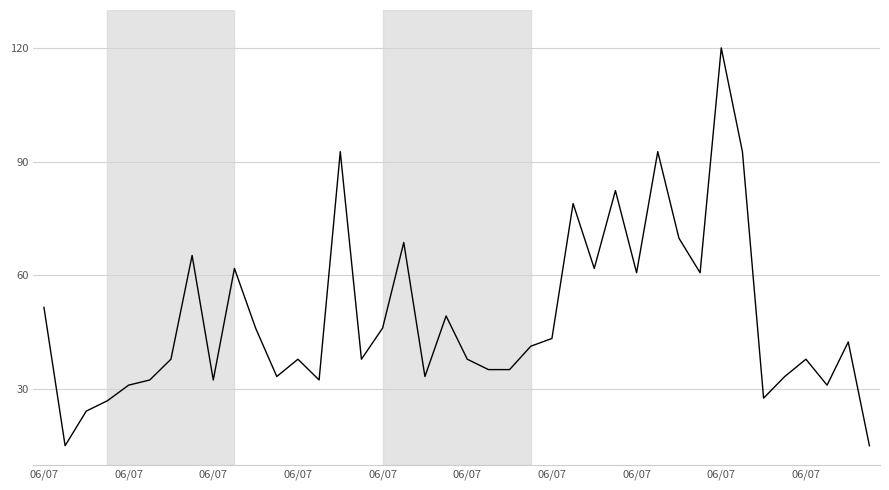

What is the difference between the maximum and minimum values?

105.0